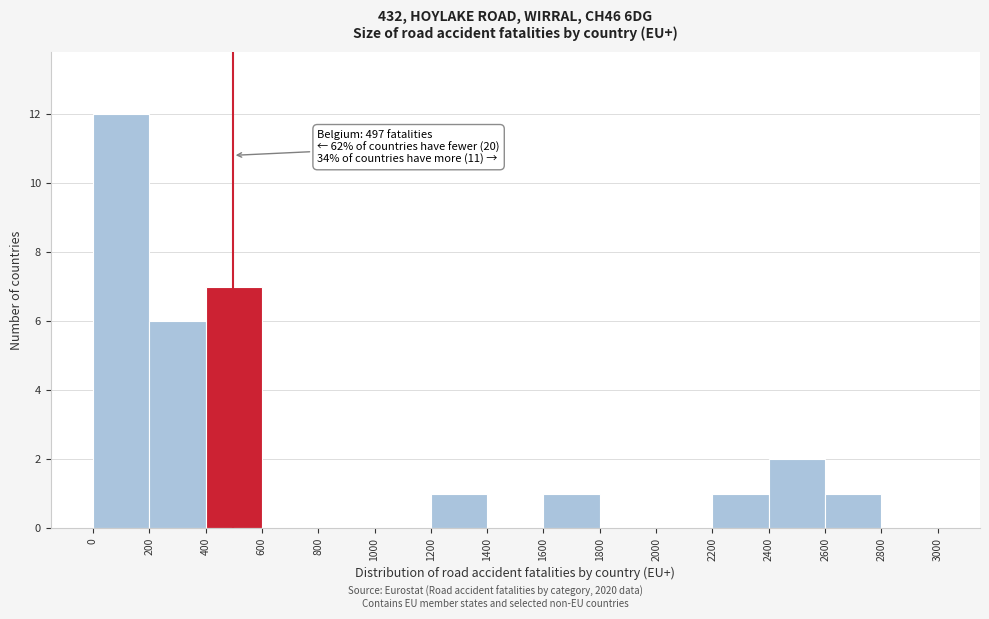

Which range on the x-axis has the tallest bar?

0 to 200